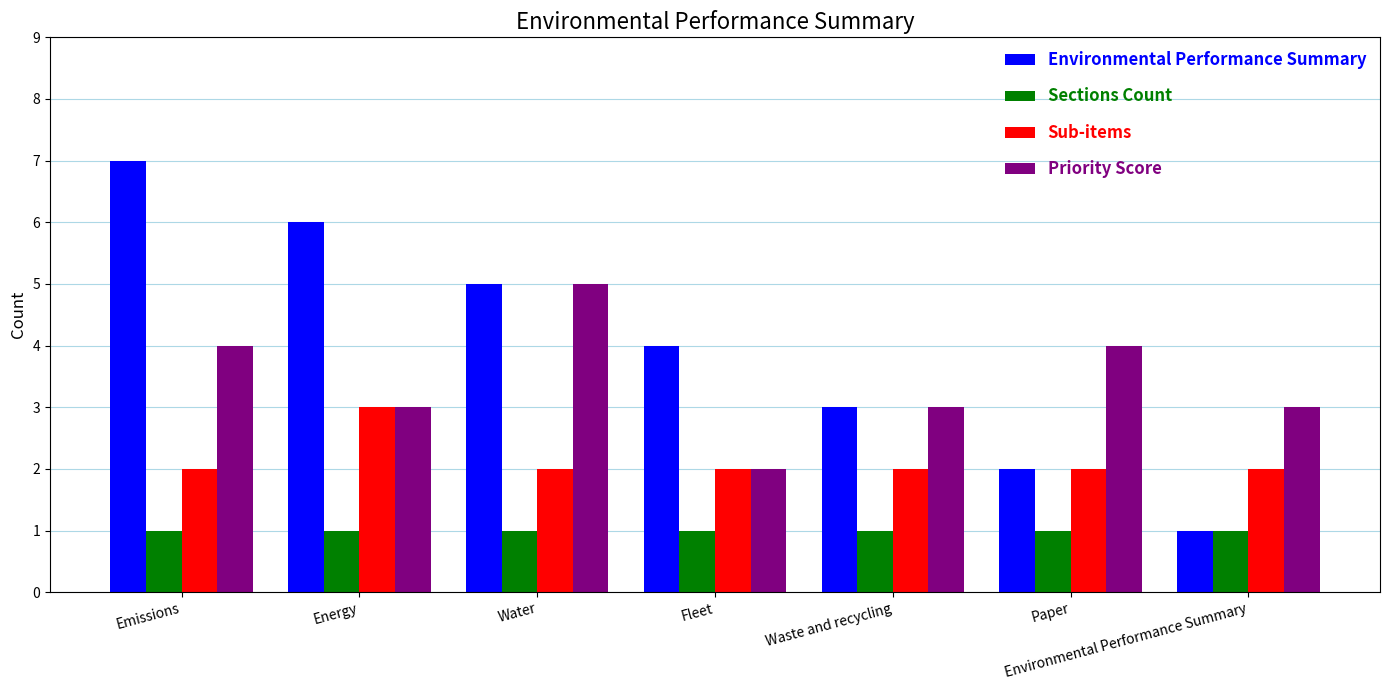

Between Energy and Paper, which series saw the biggest shift?

Environmental Performance Summary